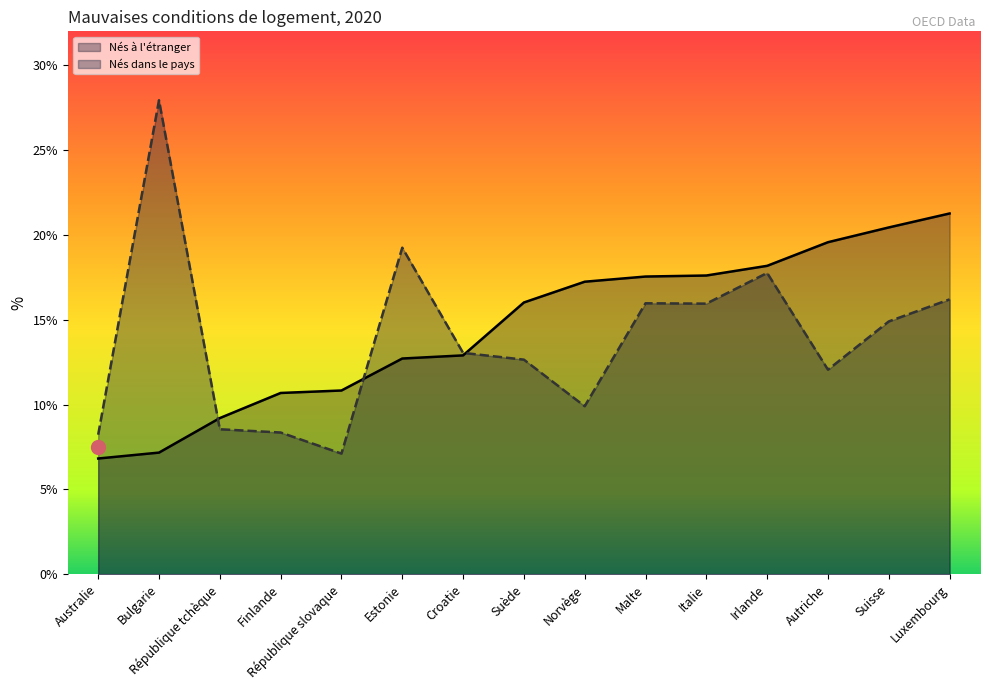

Which category has the highest value in the Nés dans le pays (line) series?

Bulgarie